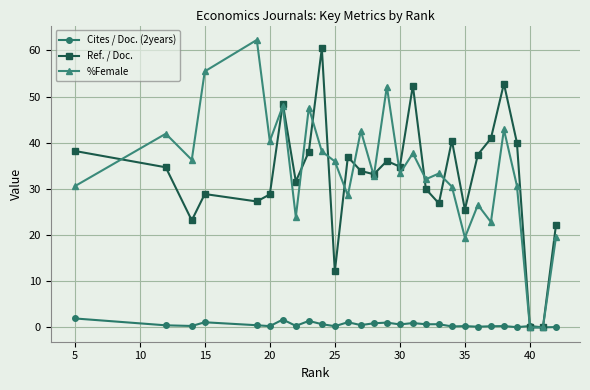

True or false: Ref. / Doc. has a value of 10.0 at 20.

False